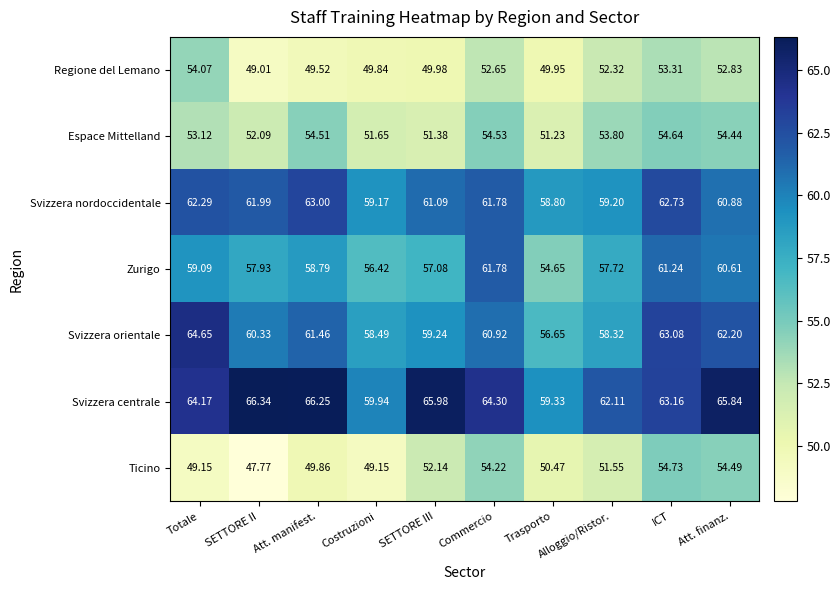

At which category is the sum across all series the highest?

ICT